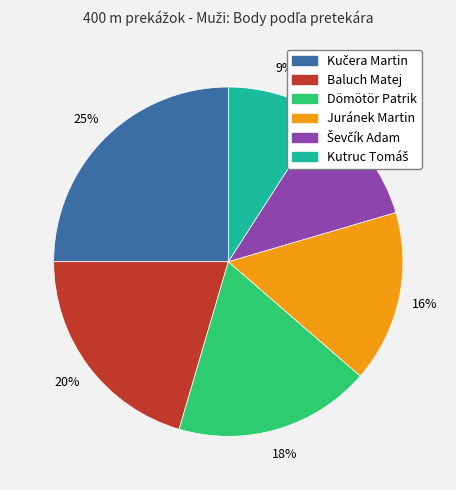

What percentage is the Juránek Martin slice, to the nearest percent?

16%